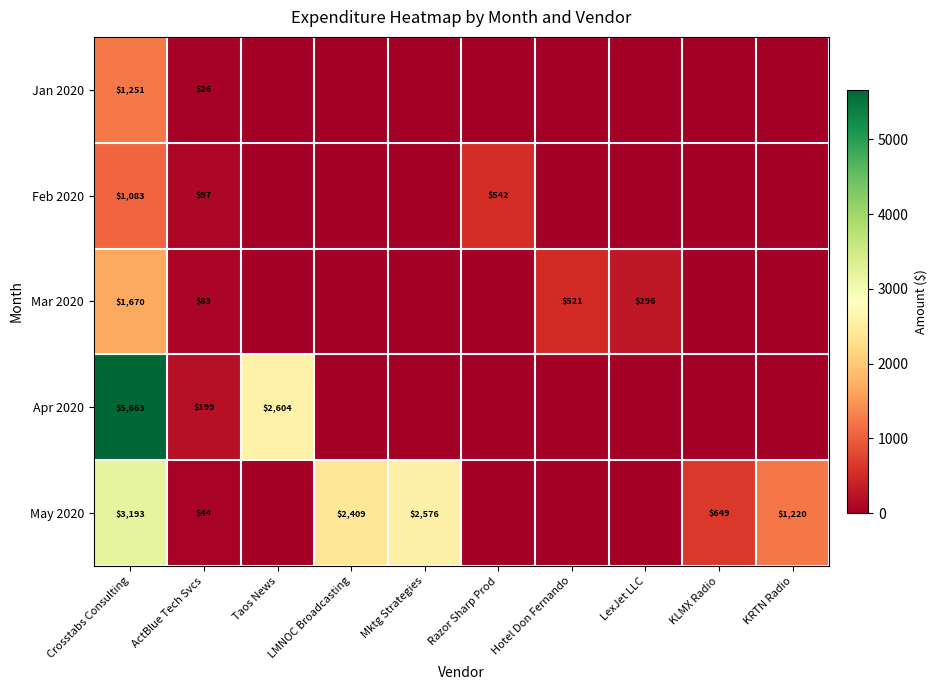

Is it true that Mar 2020 equals 521 at Hotel Don Fernando?

True